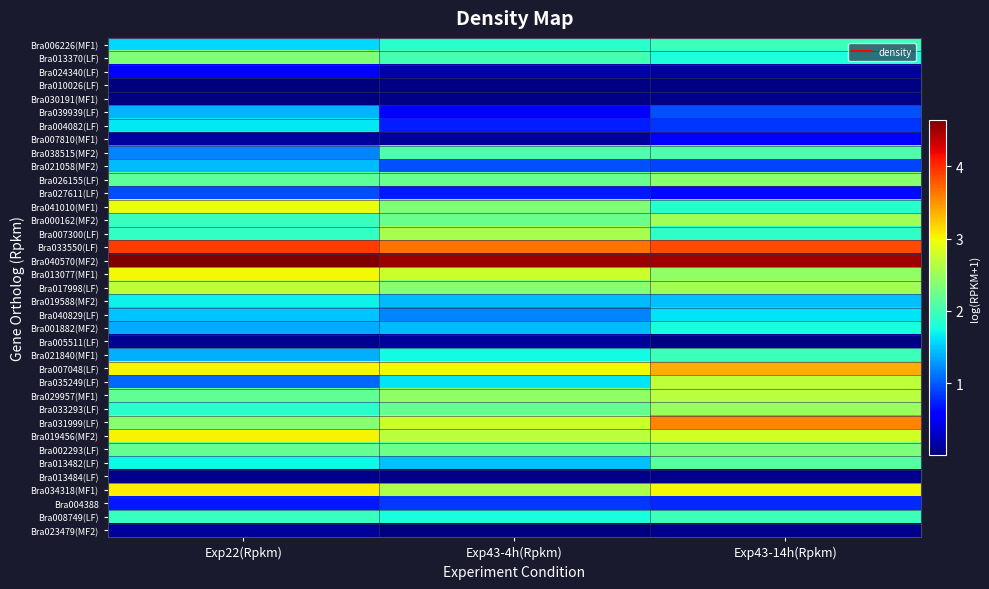

Between Exp22(Rpkm) and Exp43-4h(Rpkm), which is larger?

Exp43-4h(Rpkm)